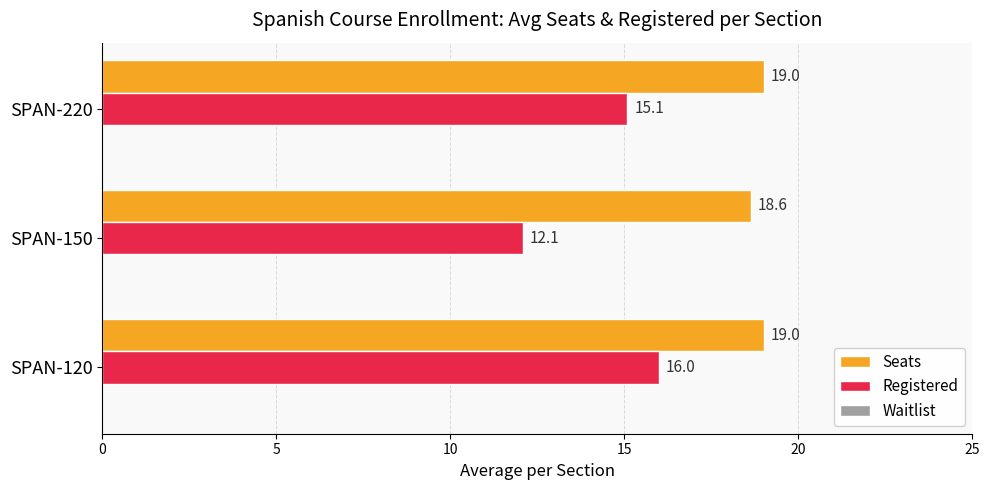

What is the difference between the highest and lowest values at SPAN-150?

6.5